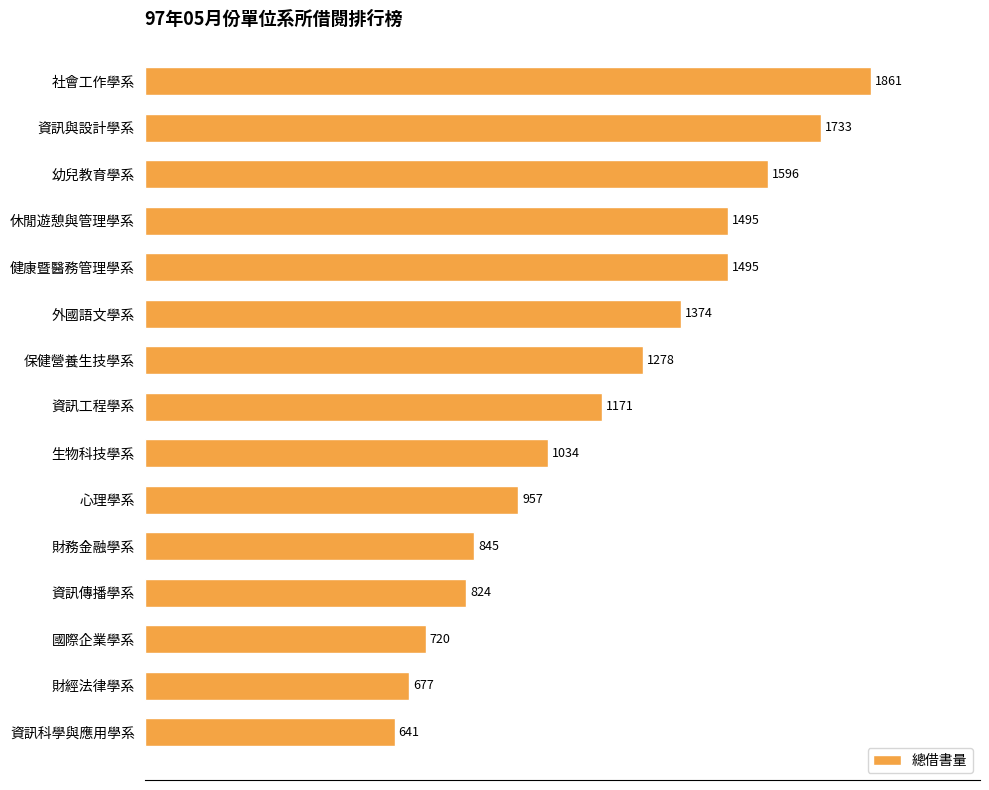

The value at 幼兒教育學系 is 2448. True or false?

False